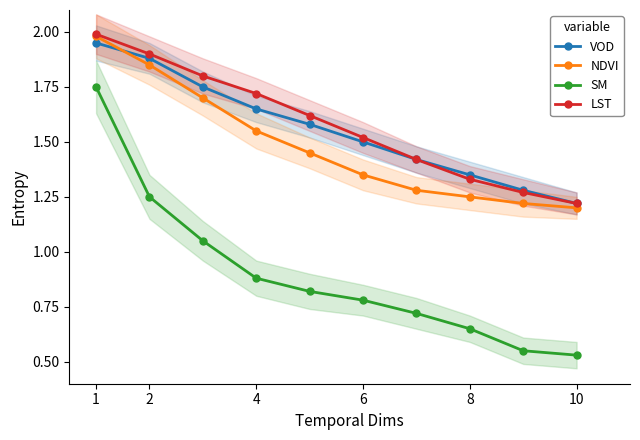

Which category has the lowest value in the SM series?

10